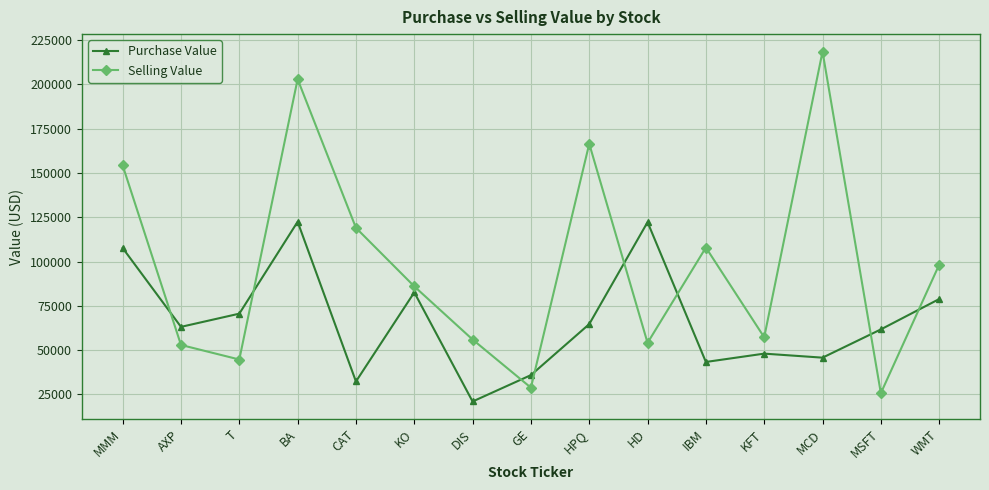

At which category does Purchase Value reach its first local peak?

BA